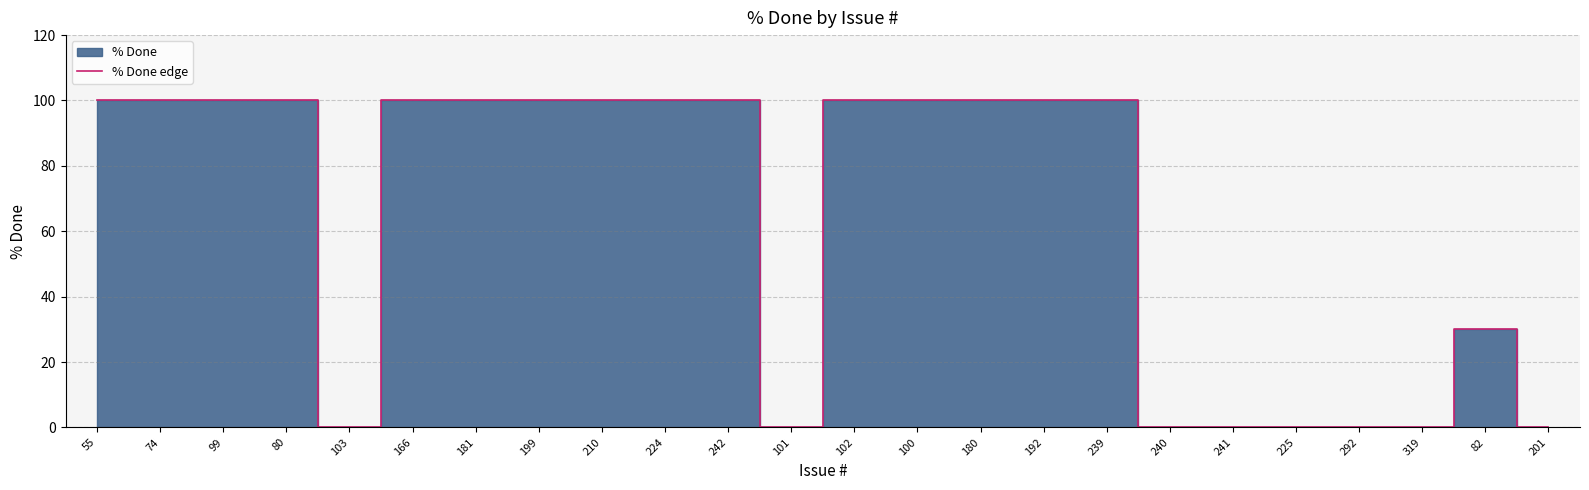

True or false: the data has more than 2 interior local peaks.

False